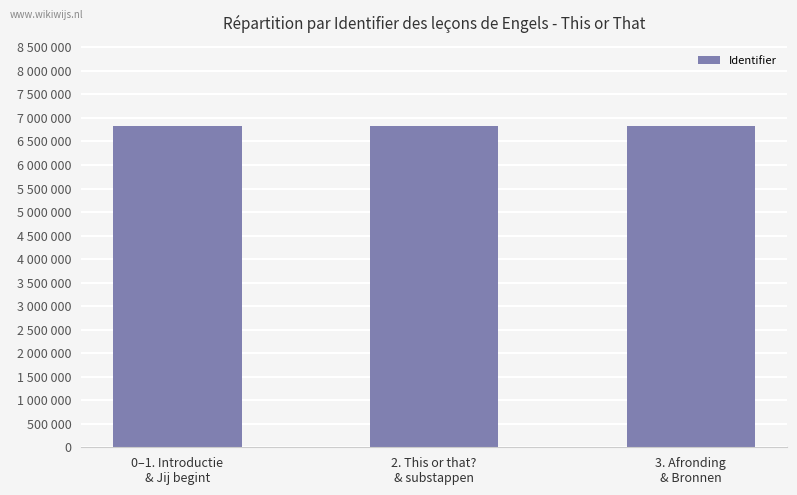

Read the value at 2. This or that?
& substappen.

6828084